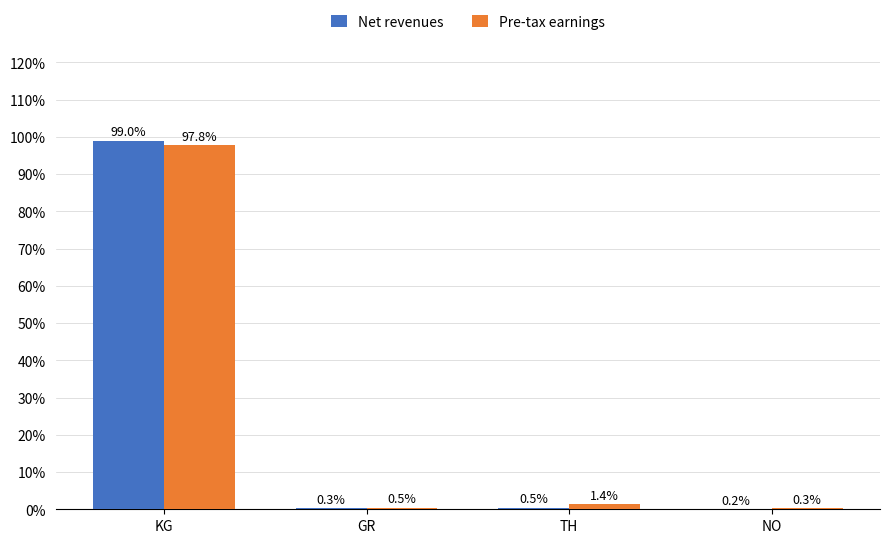

At which category is the sum across all series the highest?

KG